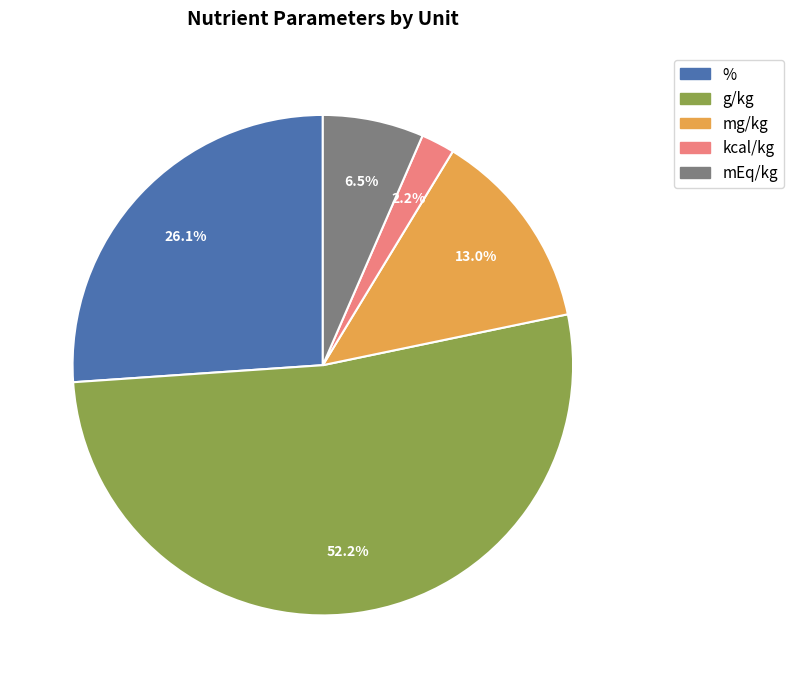

What is the ratio of the value at % to the value at g/kg?

0.5